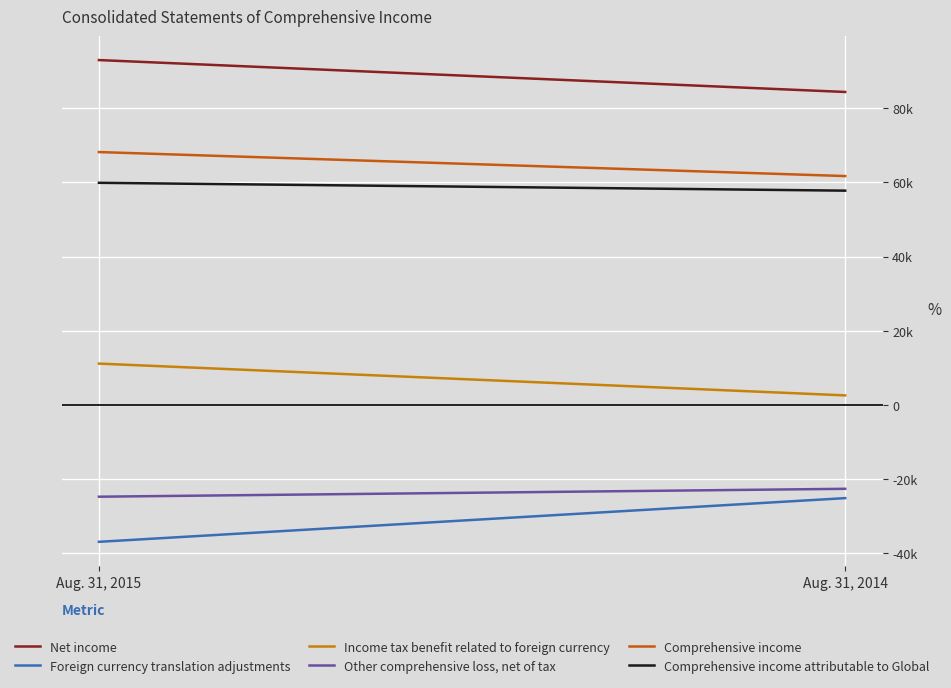

The Net income series shows 50738 at Aug. 31, 2015. True or false?

False